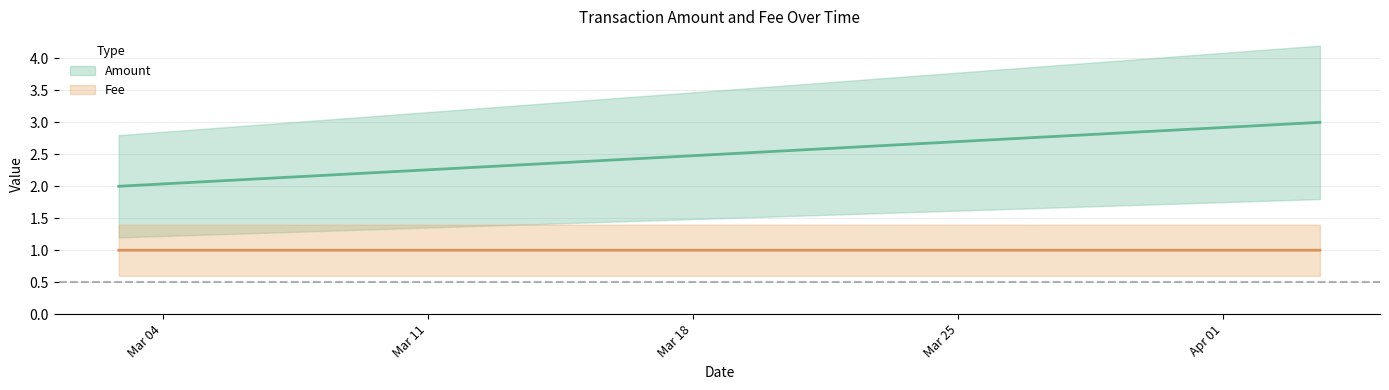

Which category has the lowest value across all series?

2017-03-02 20:11:22